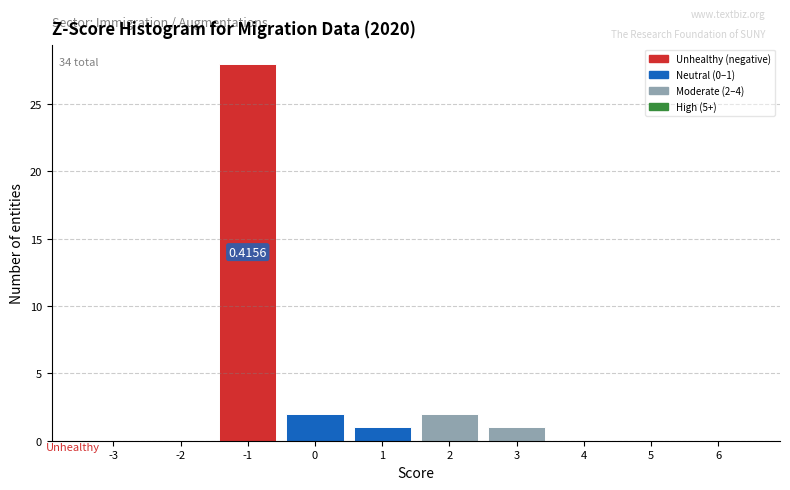

What is the sum of all values?

34